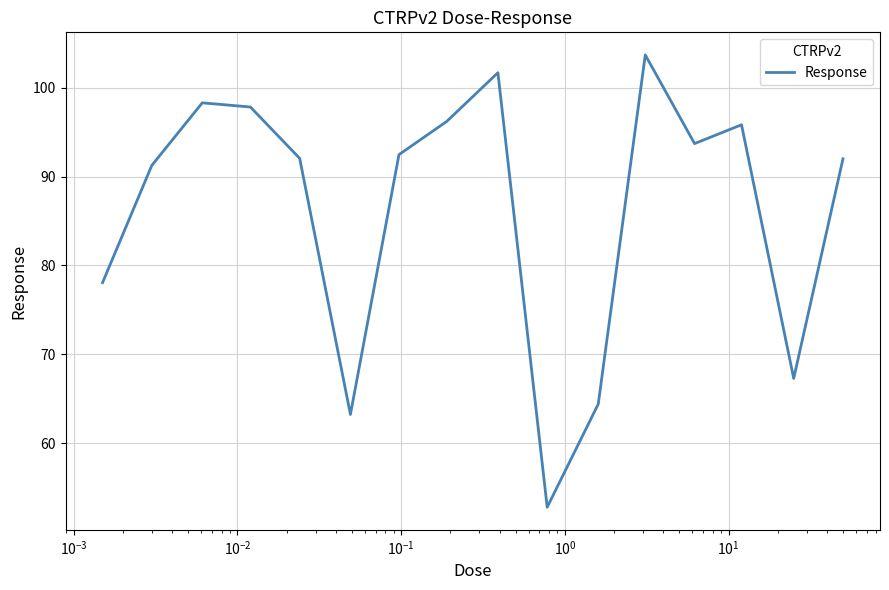

What is the maximum value shown in the chart?

103.7